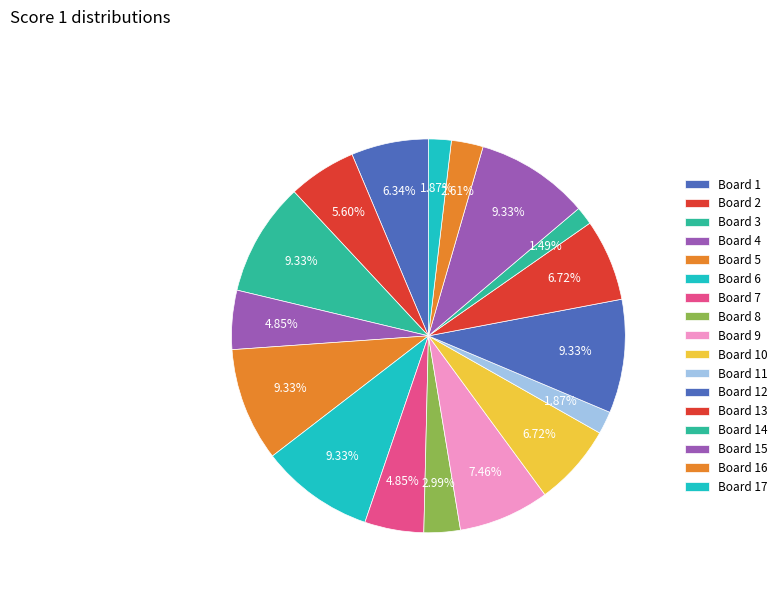

To the nearest percent, what percentage of the pie is Board 16?

3%